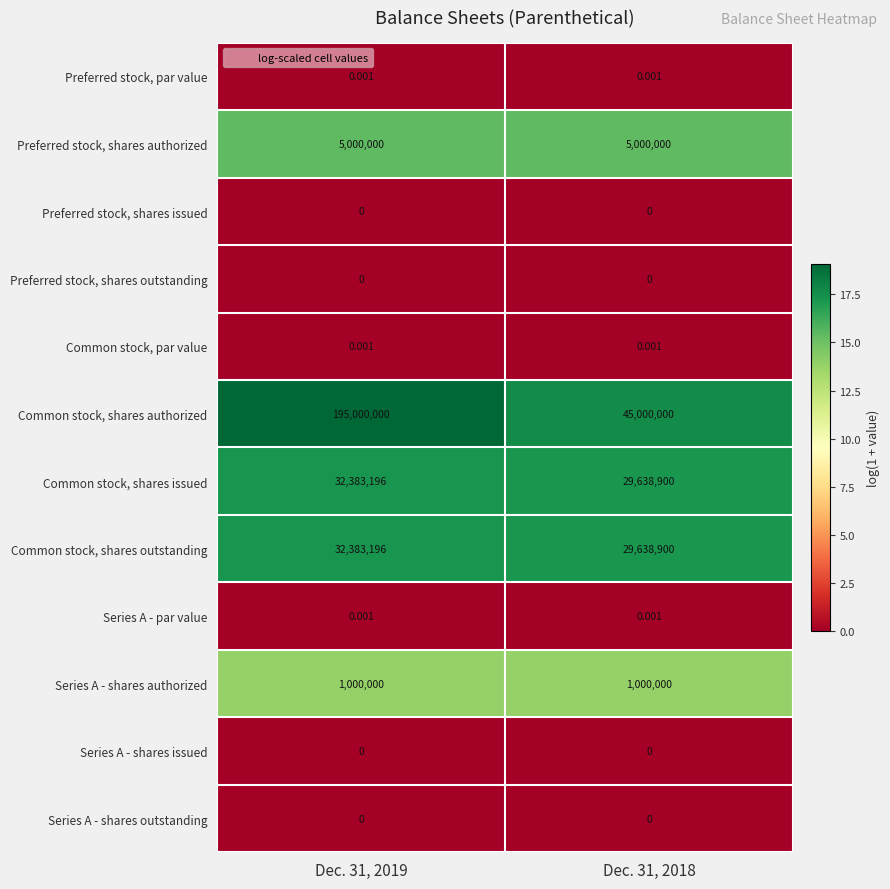

What is the maximum value shown in the chart?

195000000.0